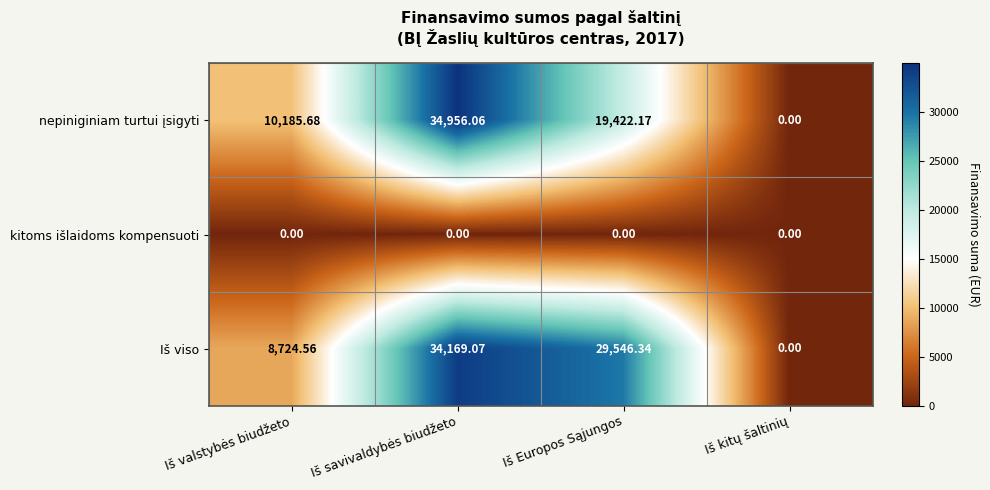

Count the number of data series in this chart.

3